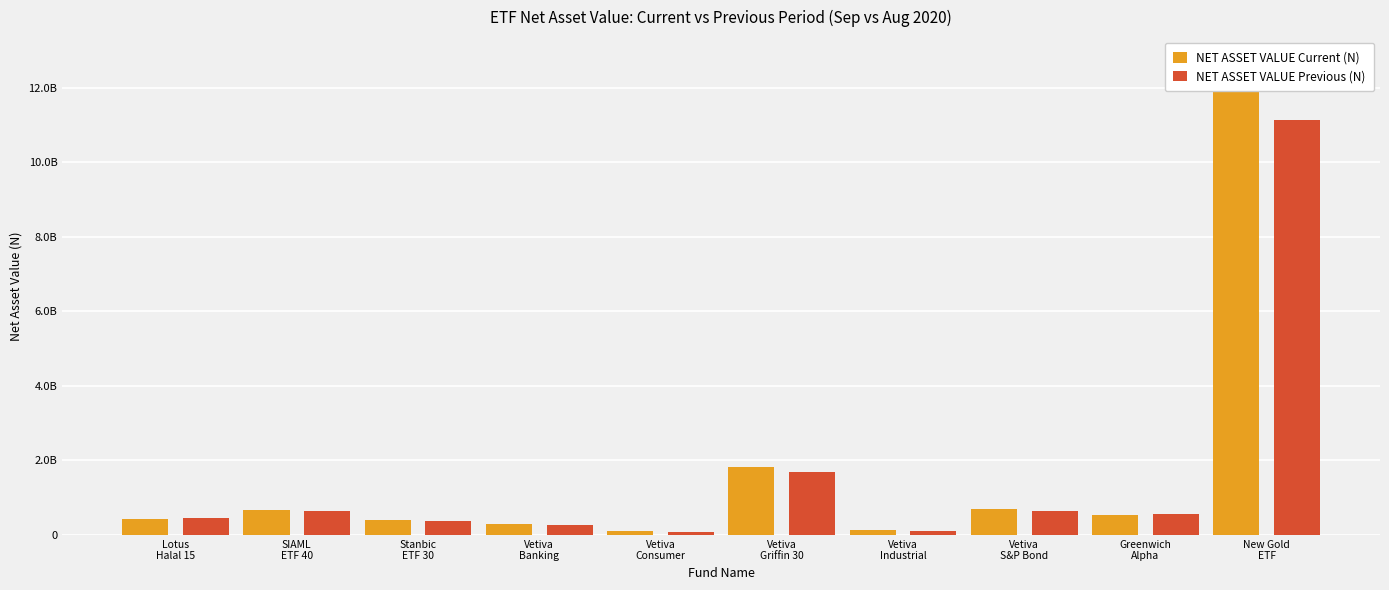

Which label corresponds to the largest value in the chart?

New Gold
ETF